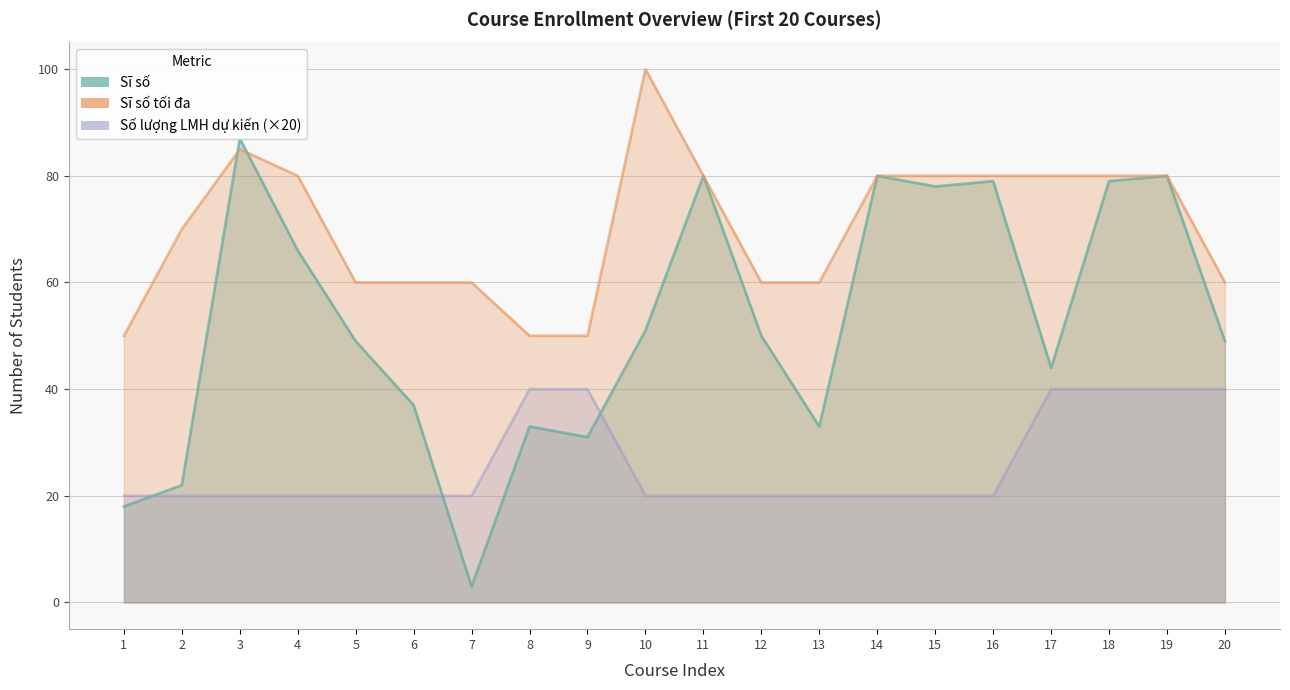

What is the average value of the Sĩ số tối đa series?

70